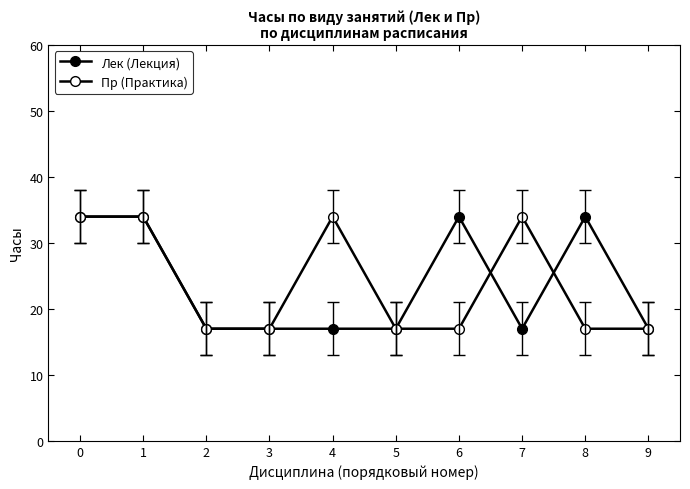

Which series has the largest total across all categories?

Лек (Лекция)